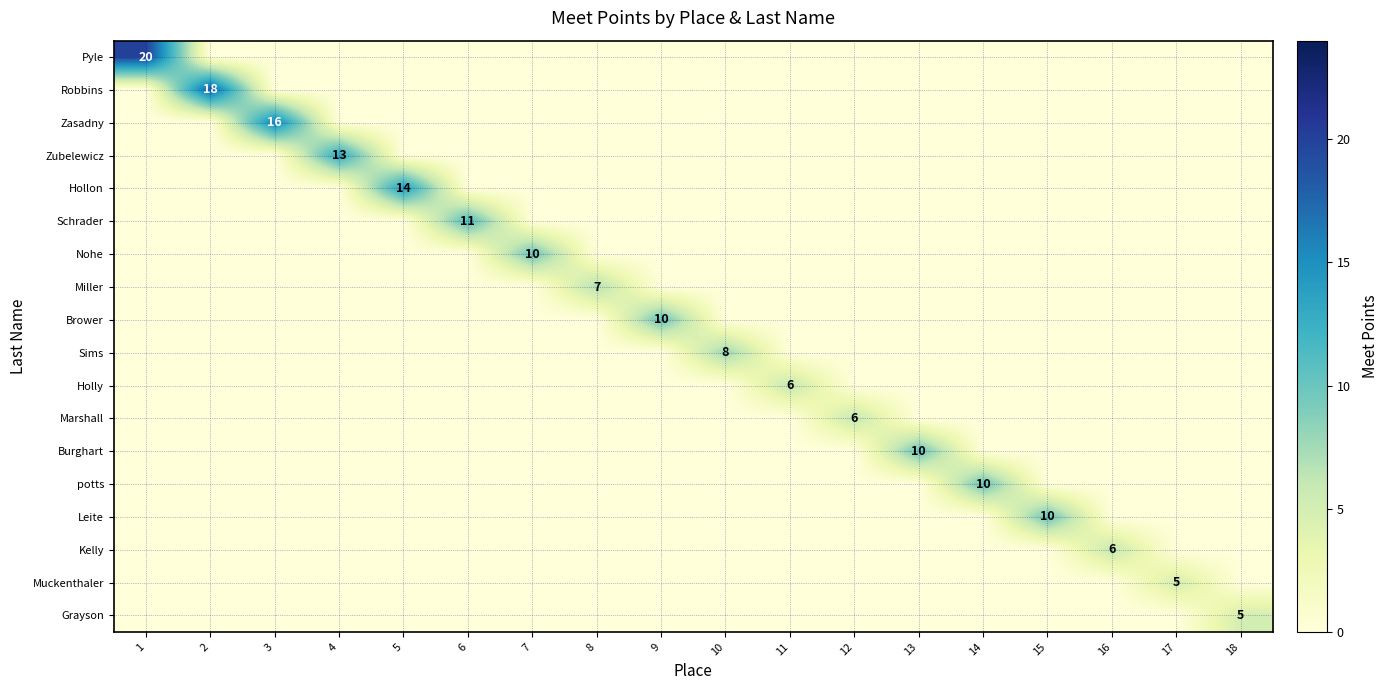

What is the difference between the maximum and minimum values in the Robbins series?

18